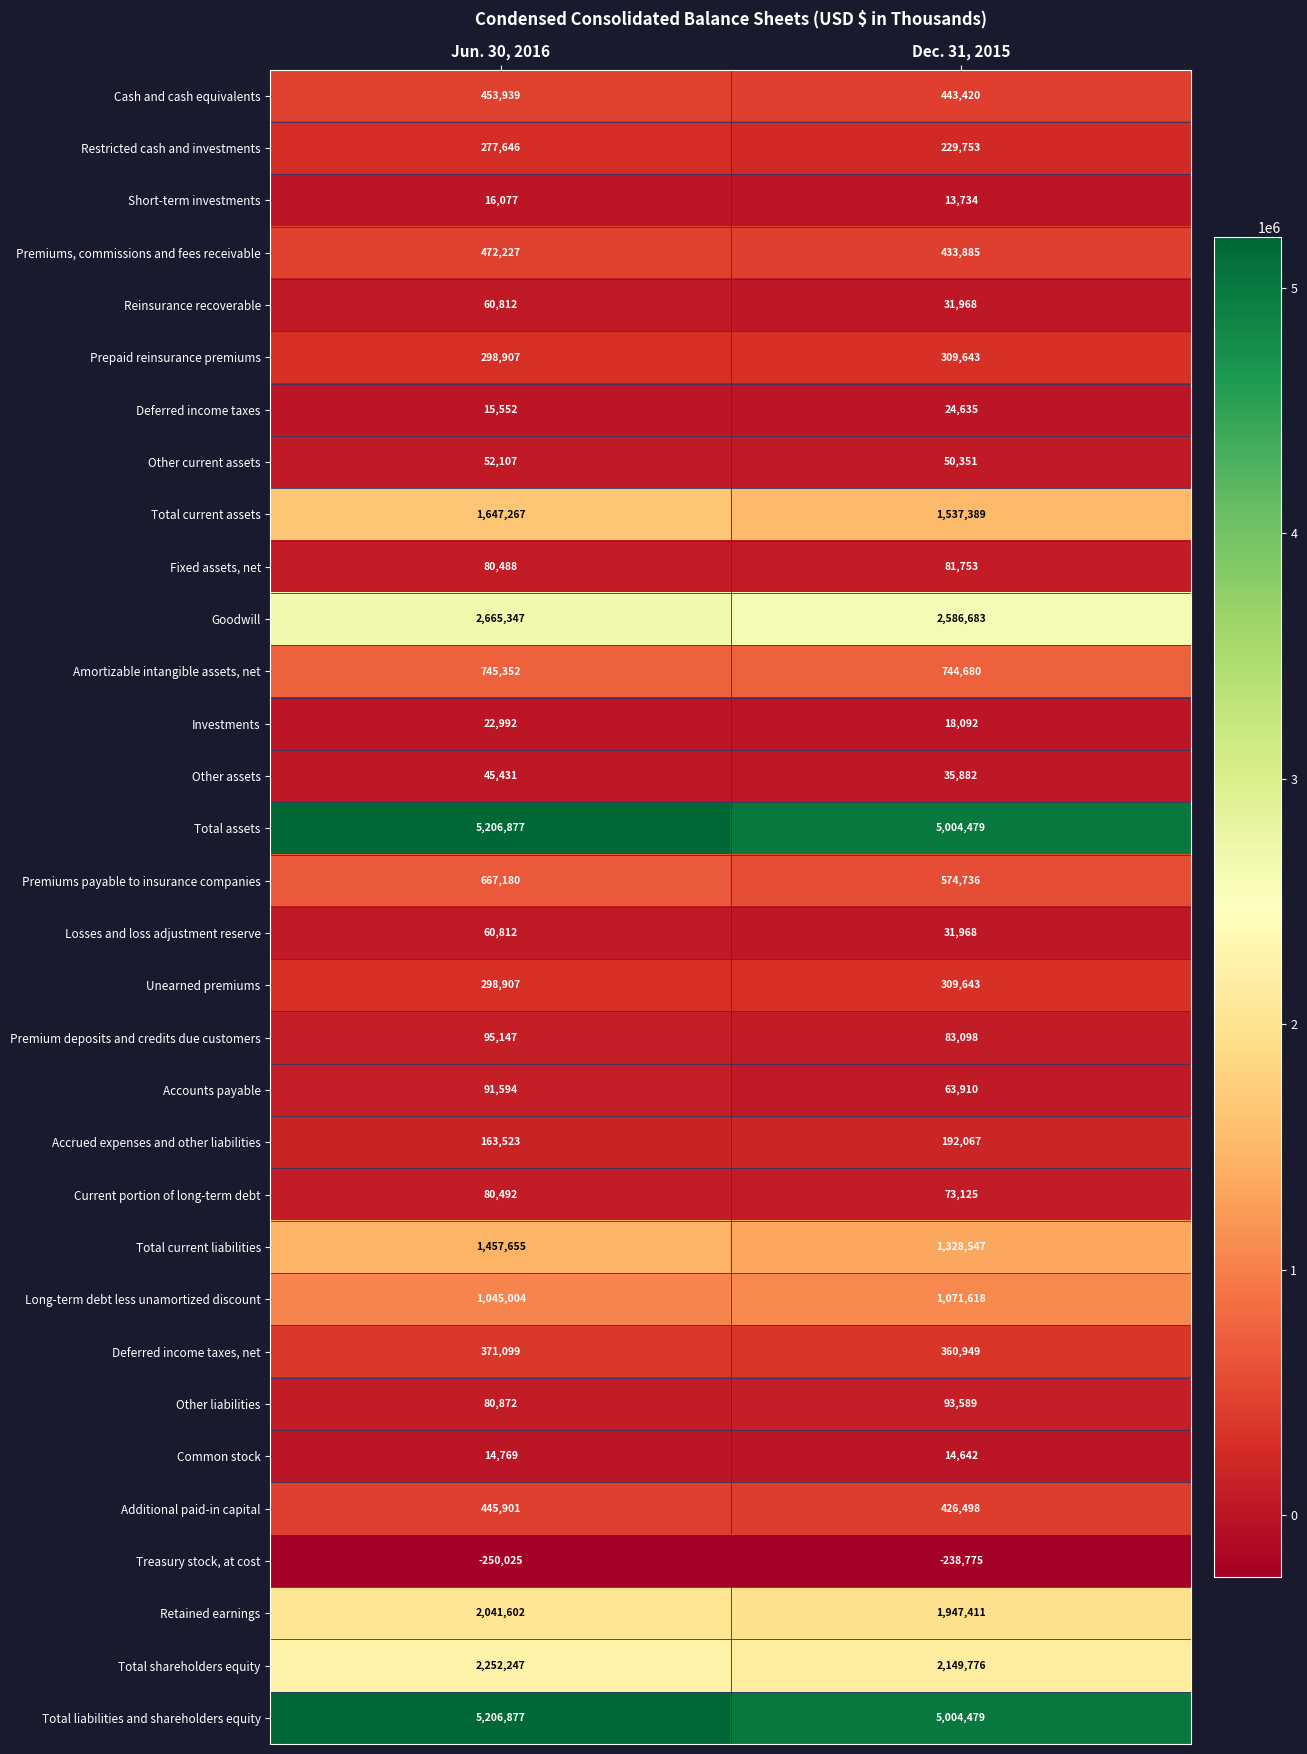

What is the smallest value displayed?

-250025